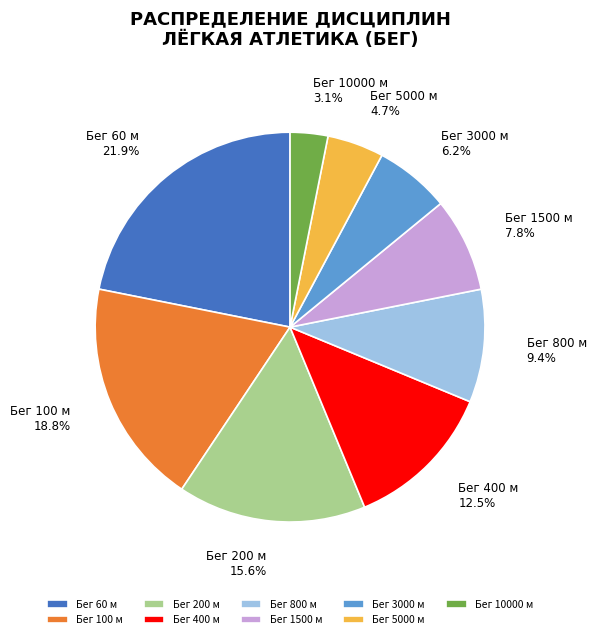

To the nearest percent, what percentage of the pie is Бег 3000 м?

6%